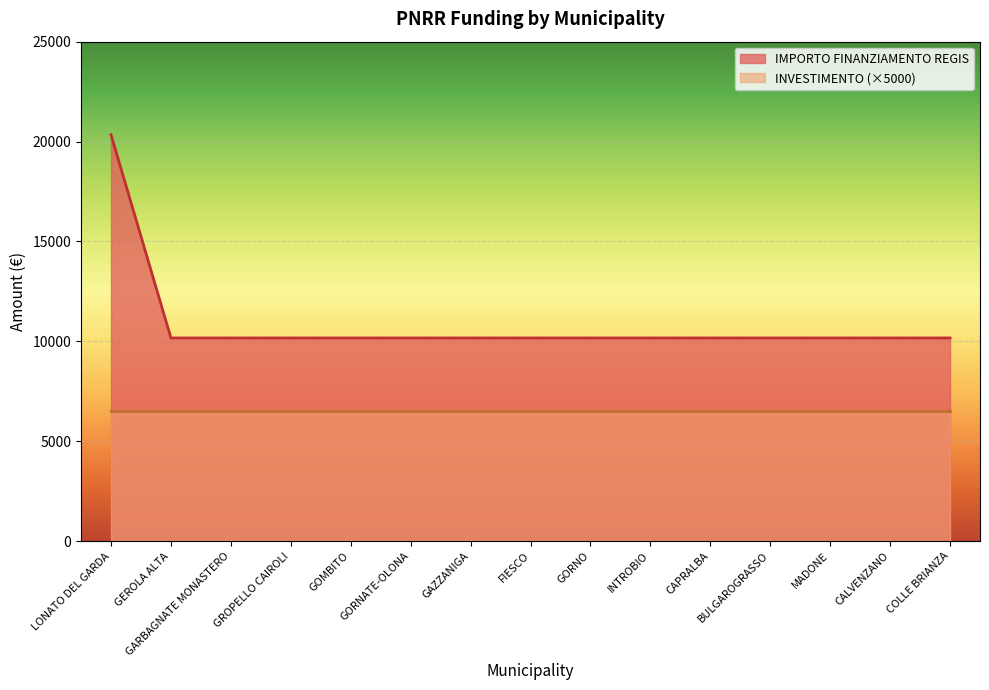

Which category has the highest value across all series?

LONATO DEL GARDA